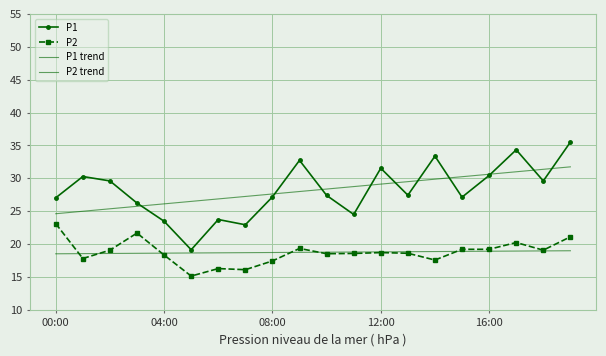

What is the label of the 10th point from the right?

10